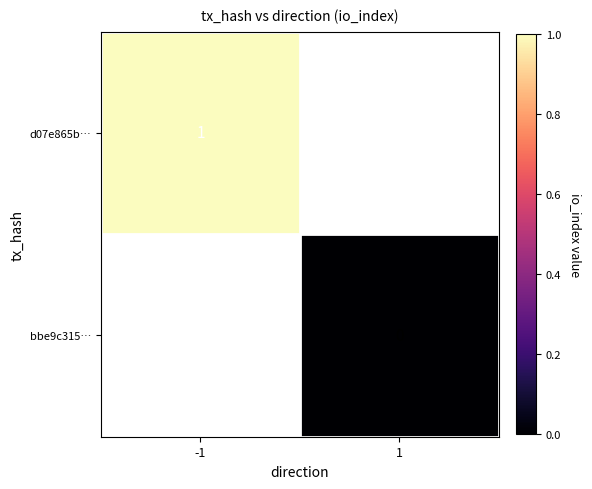

Is it true that d07e865b… equals 0 at -1?

False